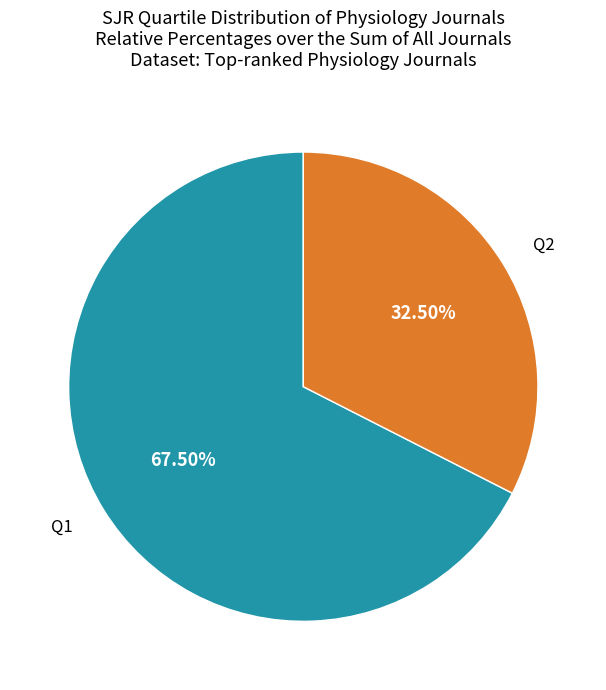

Is there any slice that represents more than half of the pie?

Yes